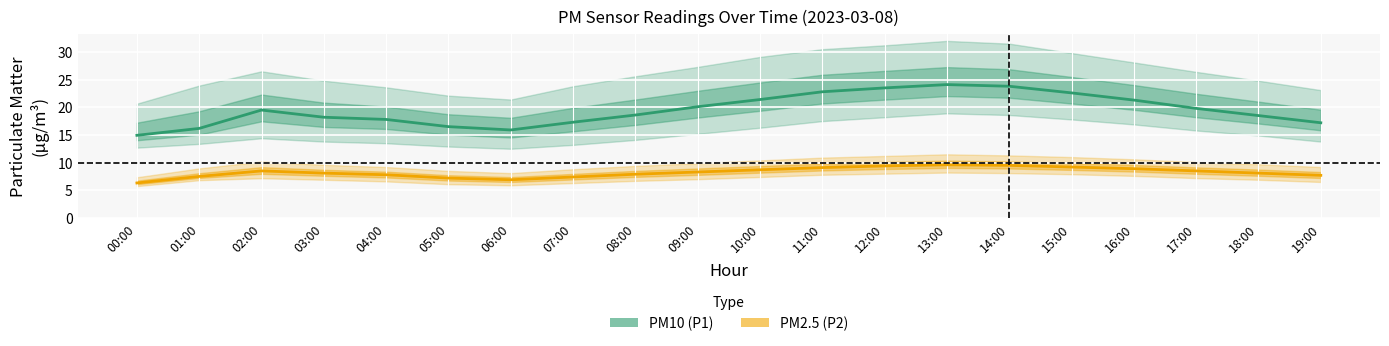

Rank the series at 09:00 from highest to lowest value.

PM10 (P1), PM2.5 (P2)